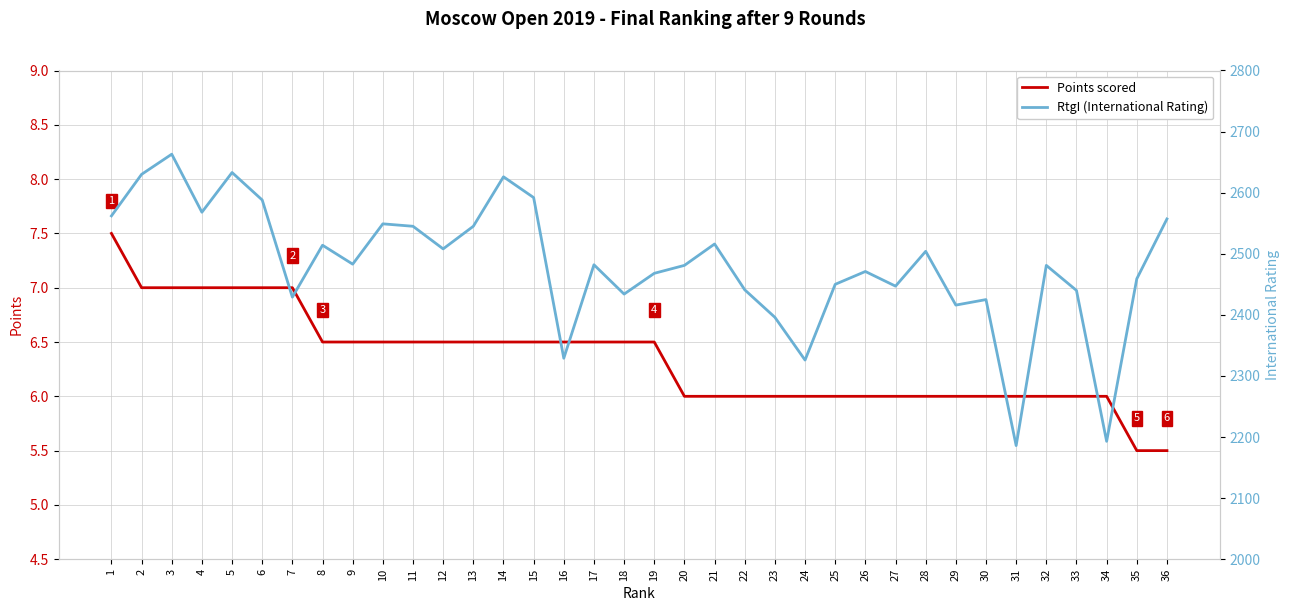

How many lines are shown in the chart?

2